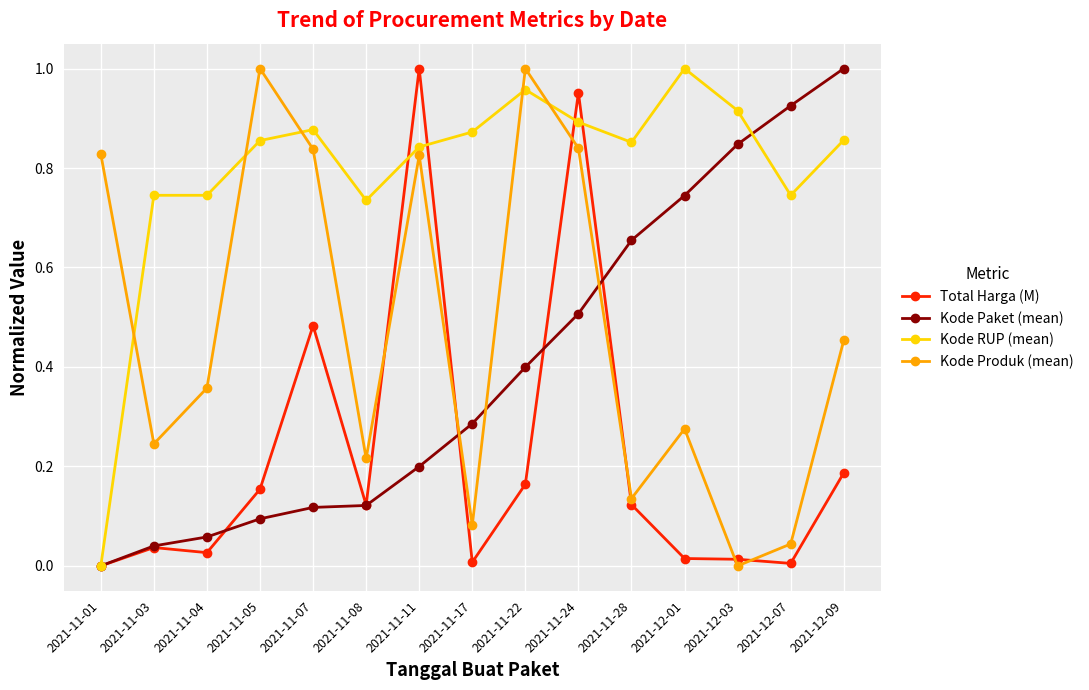

True or false: Total Harga (M) and Kode Paket (mean) cross at least once.

True